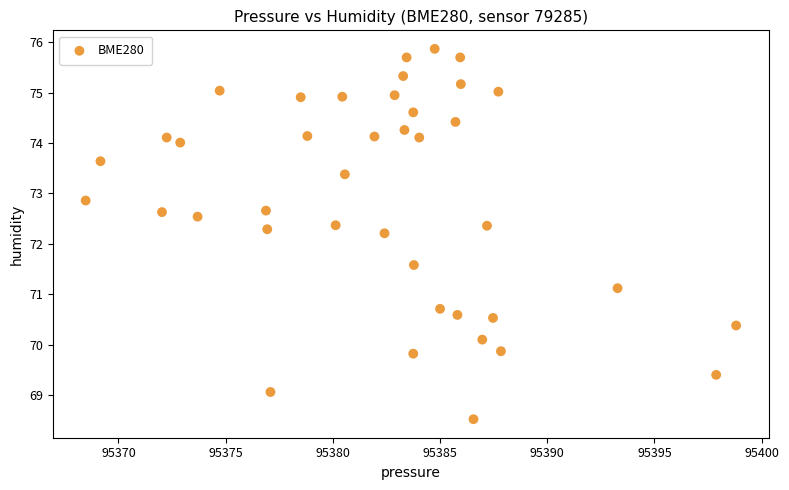

What is the range of X values (max minus min)?

30.3